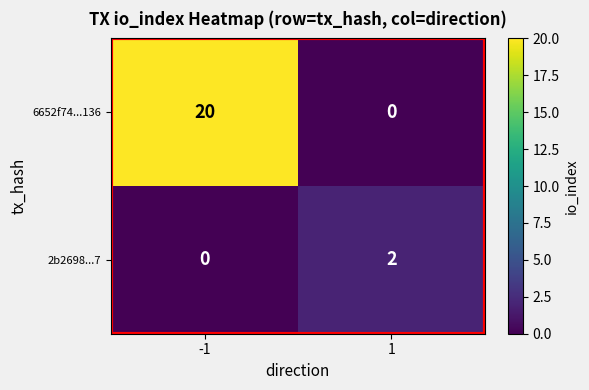

What is the spread (max minus min) of values at -1?

20